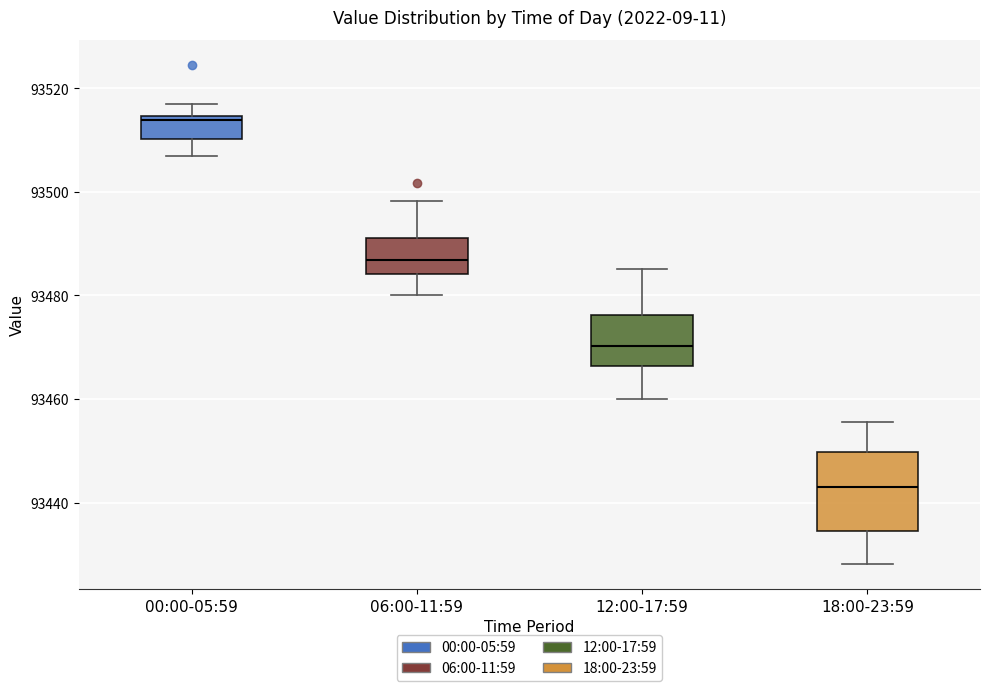

Which box's median line is the highest?

00:00-05:59